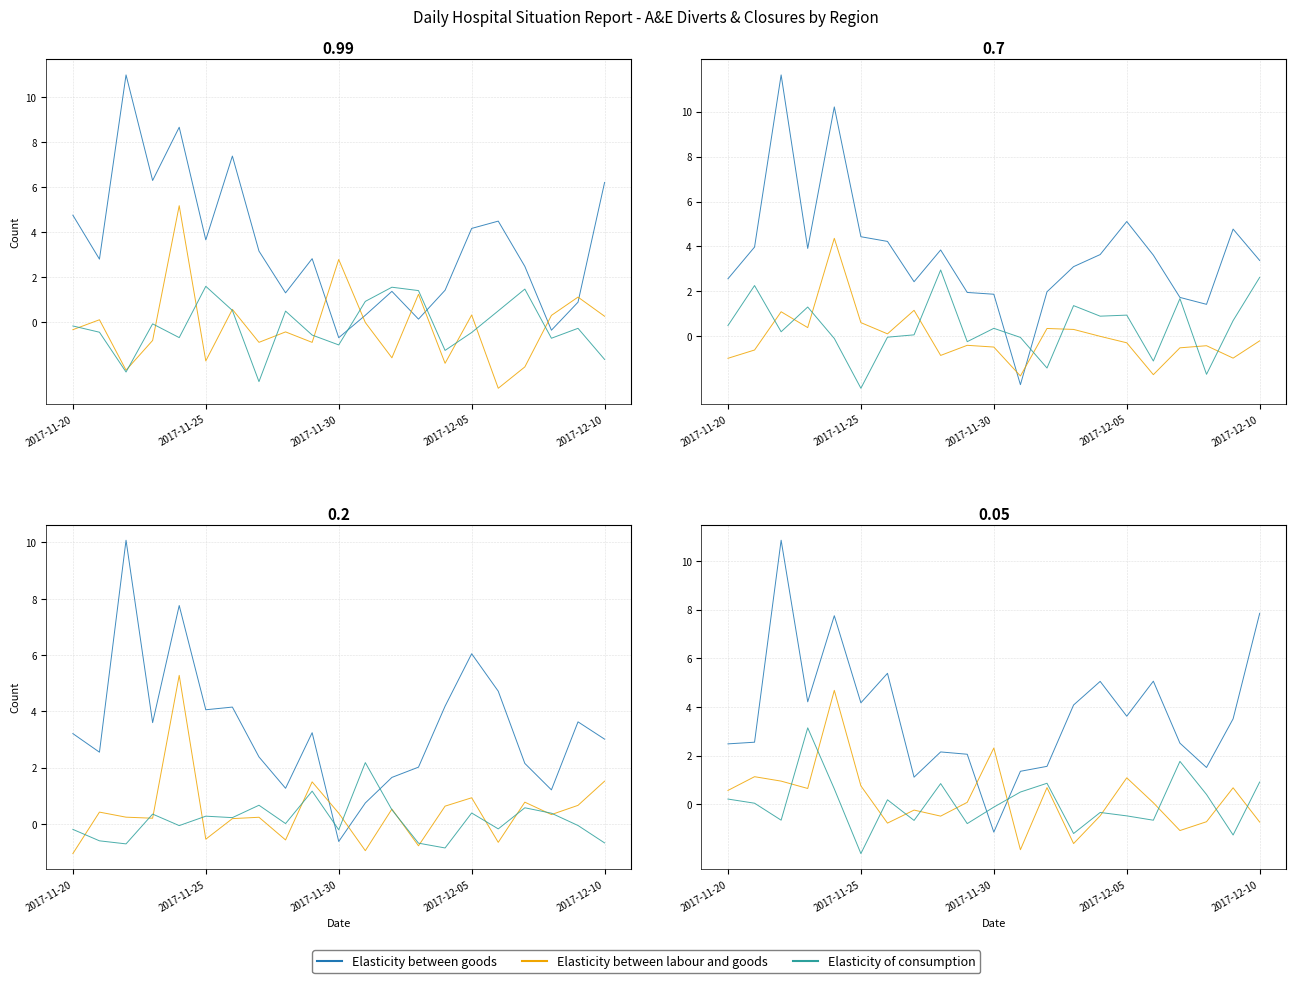

Is the value of Elasticity between labour and goods at 17 greater than the value of Elasticity of consumption at 18?

No